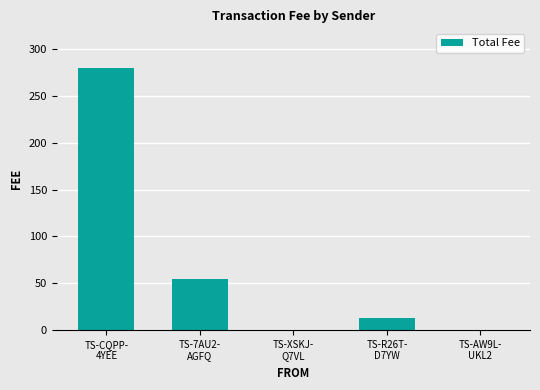

How many values exceed 12?

3